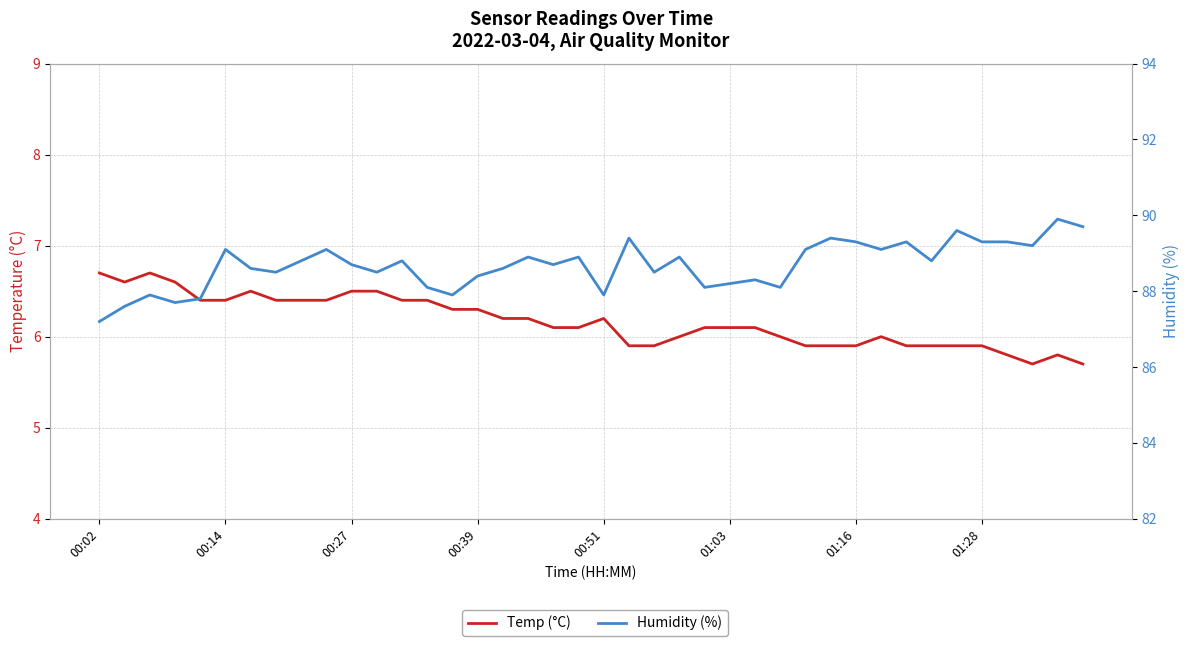

Reading left to right, what are all the values shown in this chart?

Temp (°C): 6.7	6.6	6.7	6.6	6.4	6.4	6.5	6.4	6.4	6.4	6.5	6.5	6.4	6.4	6.3	6.3	6.2	6.2	6.1	6.1	6.2	5.9	5.9	6.0	6.1	6.1	6.1	6.0	5.9	5.9	5.9	6.0	5.9	5.9	5.9	5.9	5.8	5.7	5.8	5.7
Humidity (%): 87.2	87.6	87.9	87.7	87.8	89.1	88.6	88.5	88.8	89.1	88.7	88.5	88.8	88.1	87.9	88.4	88.6	88.9	88.7	88.9	87.9	89.4	88.5	88.9	88.1	88.2	88.3	88.1	89.1	89.4	89.3	89.1	89.3	88.8	89.6	89.3	89.3	89.2	89.9	89.7